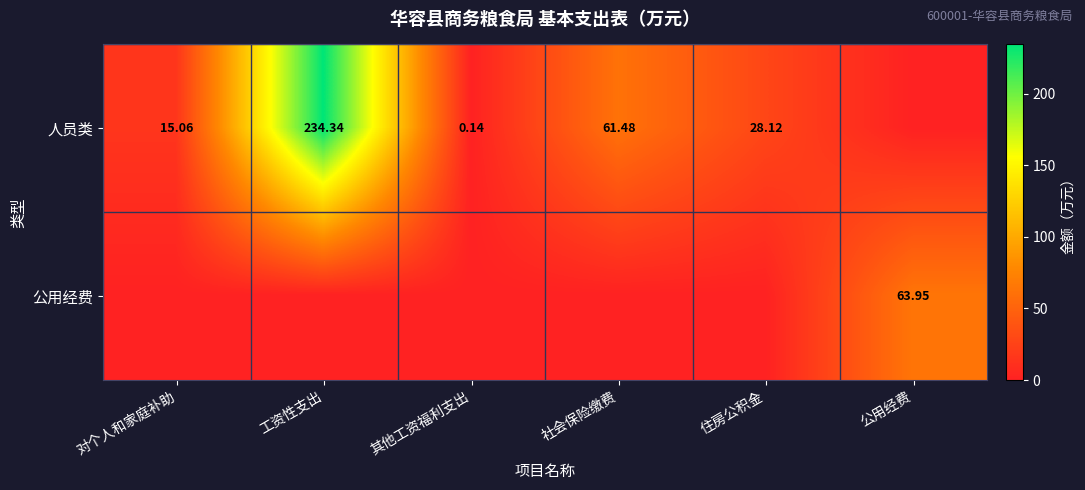

True or false: 人员类 has a value of 15.1 at 对个人和家庭补助.

True